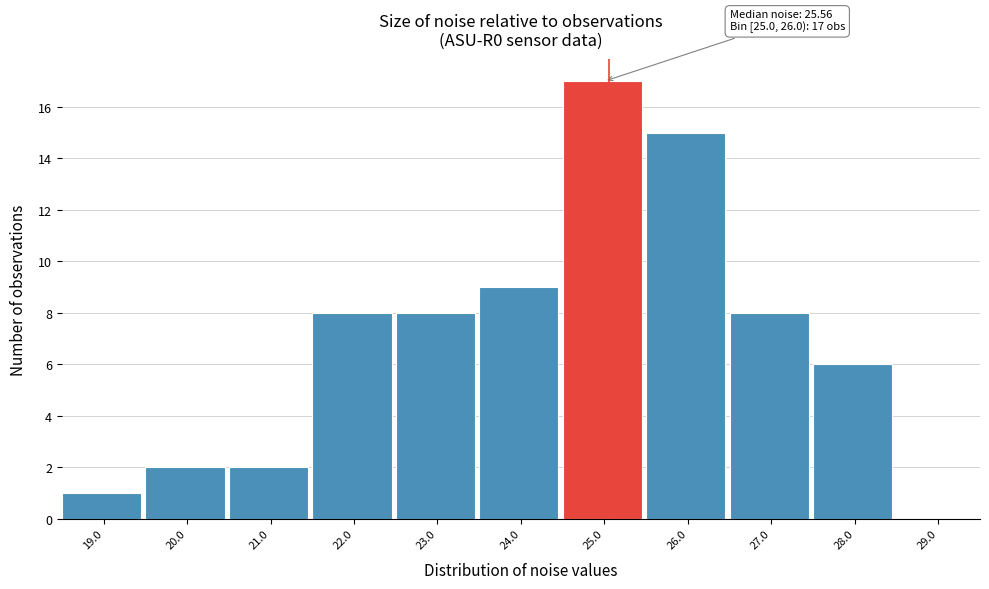

Reading left to right, what are all the values shown in this chart?

19.0=1	20.0=2	21.0=2	22.0=8	23.0=8	24.0=9	25.0=17	26.0=15	27.0=8	28.0=6	29.0=0